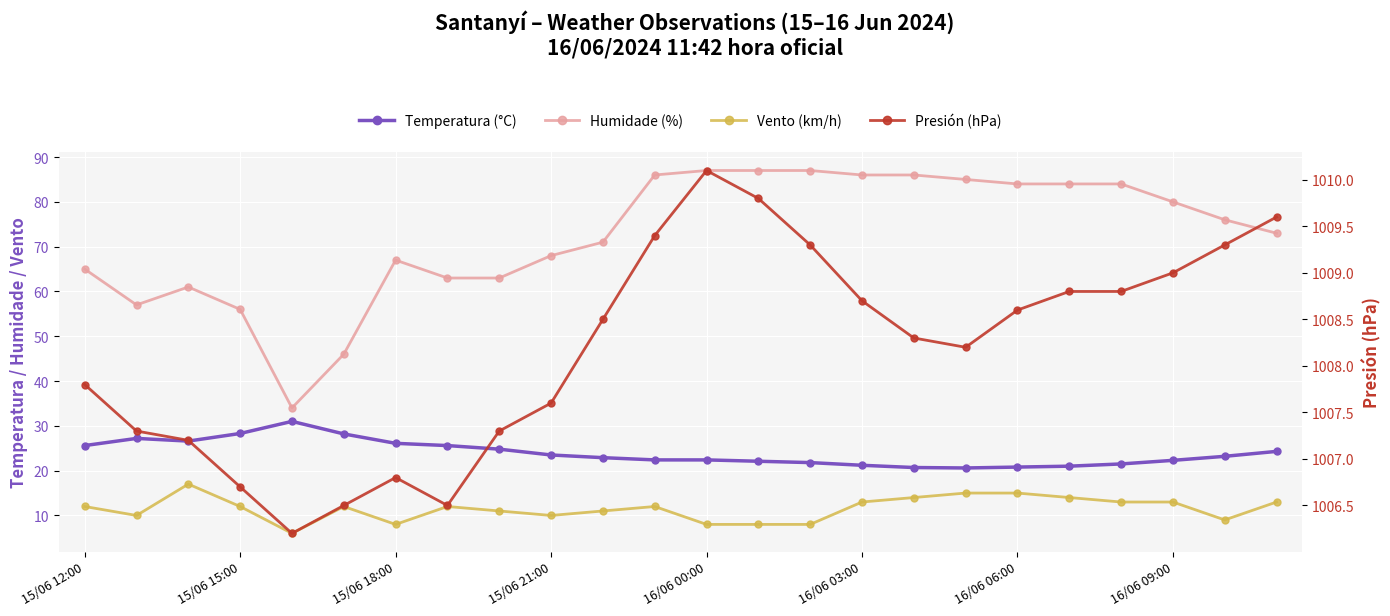

The value of Vento (km/h) at 19 is 23.2. True or false?

False